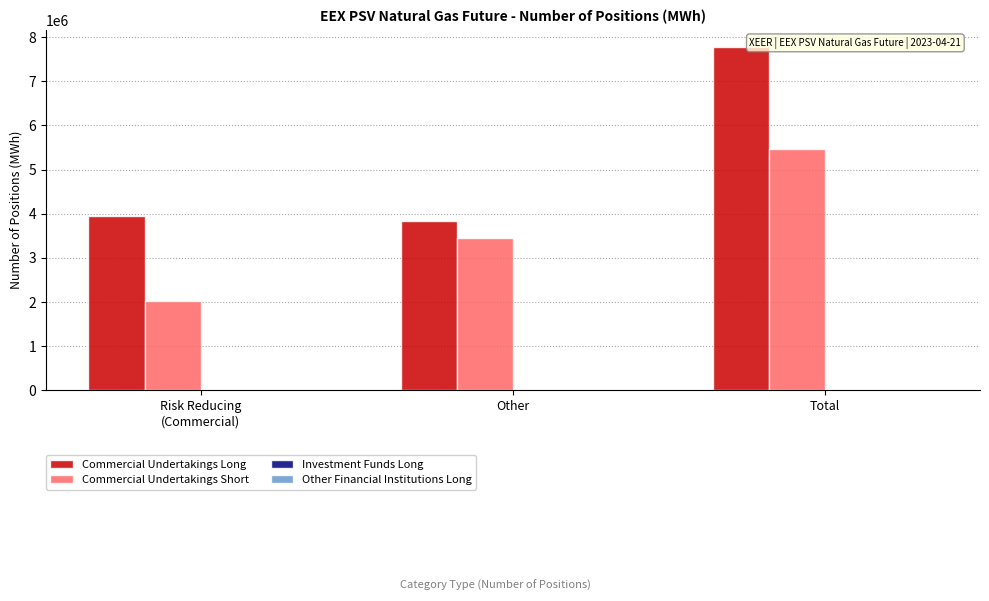

What is the lowest value of the Commercial Undertakings Long series?

3824952